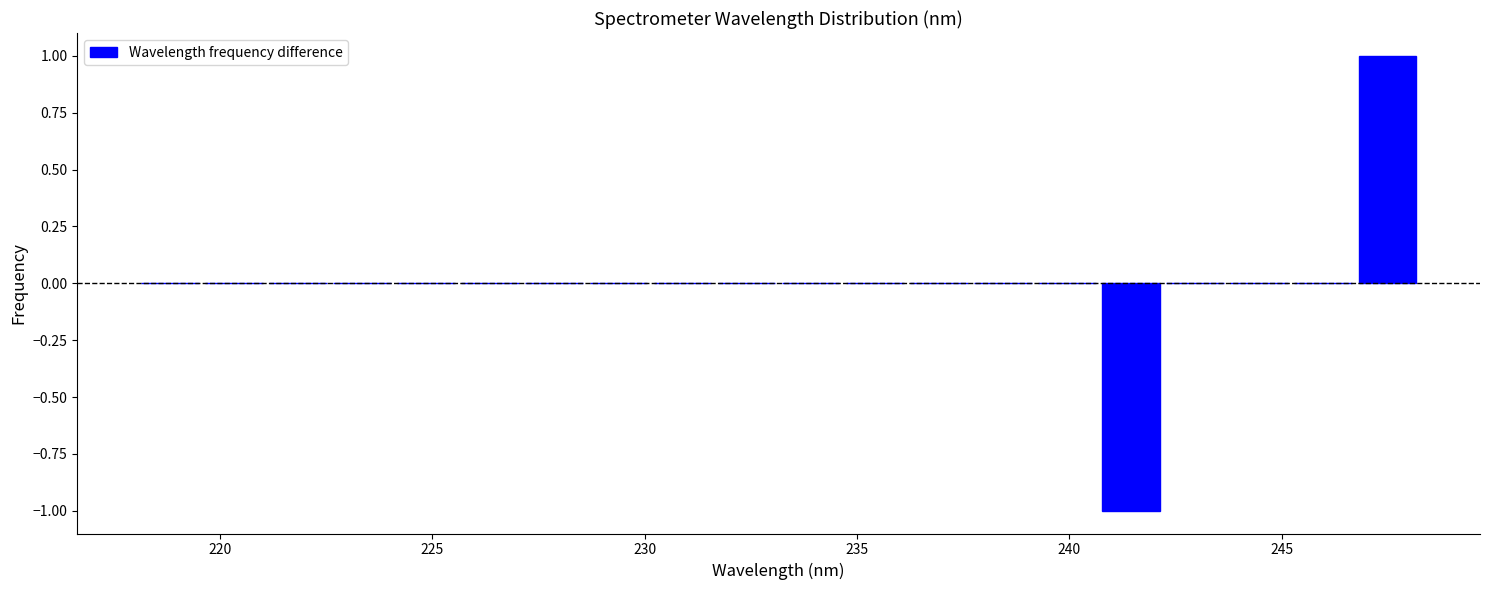

Around what value on the x-axis is the tallest bar? Give the approximate position of its centre, as read against the axis.

247.5